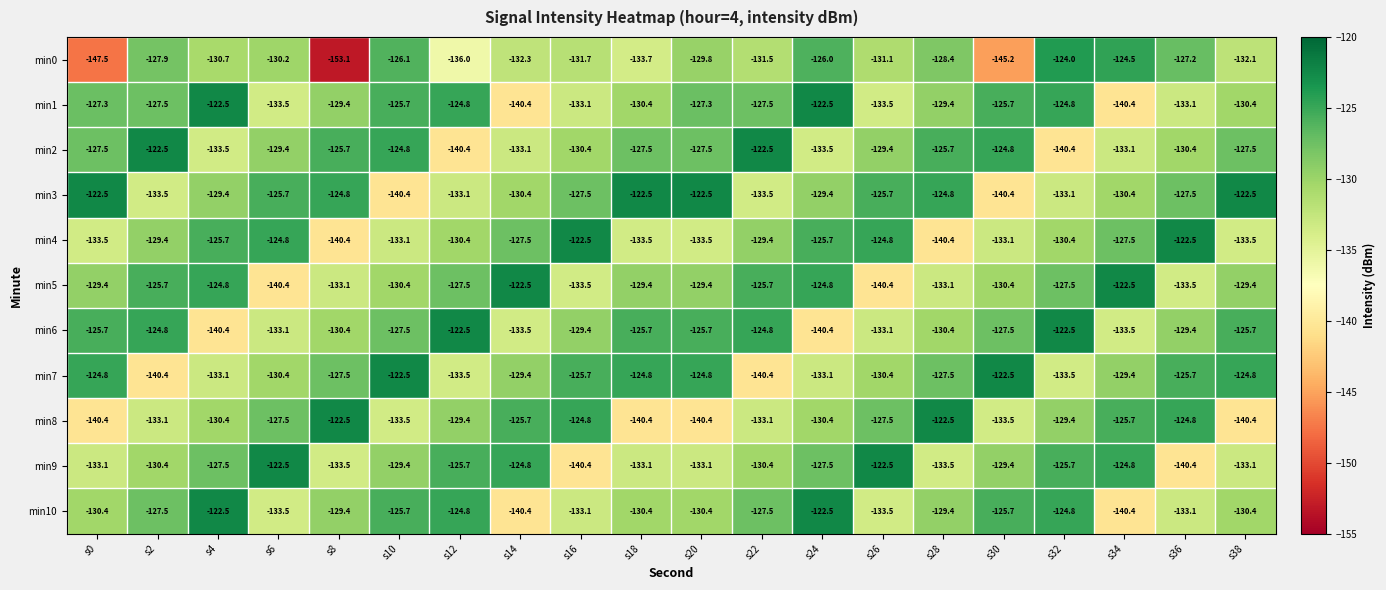

What is the total value across all series at s2?

-1422.7